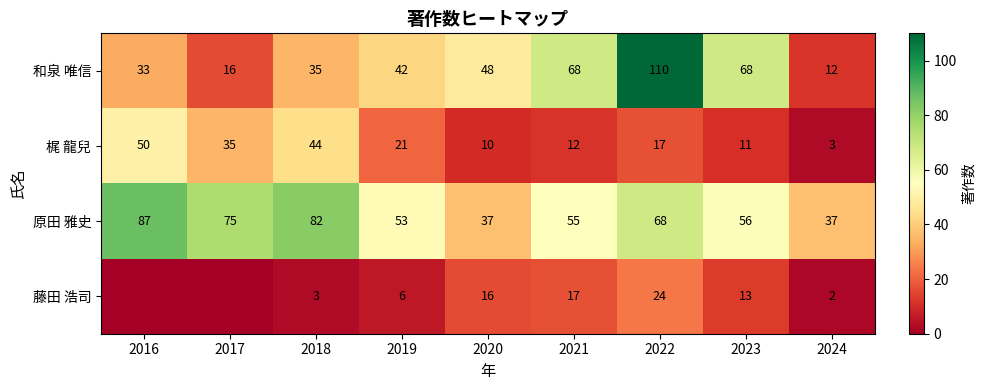

What is the total value across all series at 2023?

148